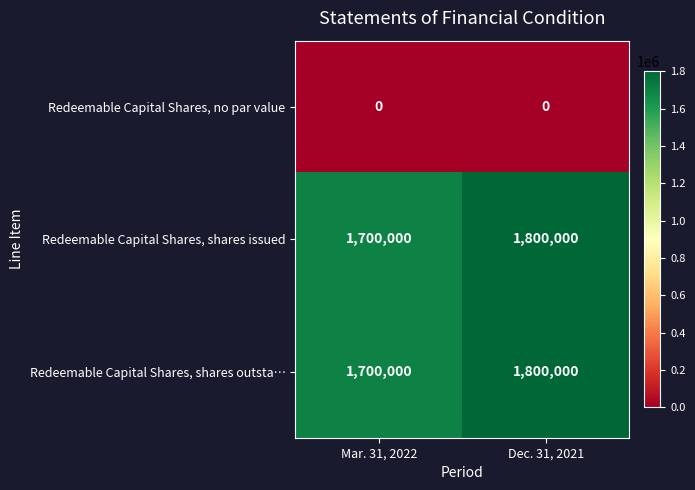

What is the difference between the highest and lowest values at Dec. 31, 2021?

1800000